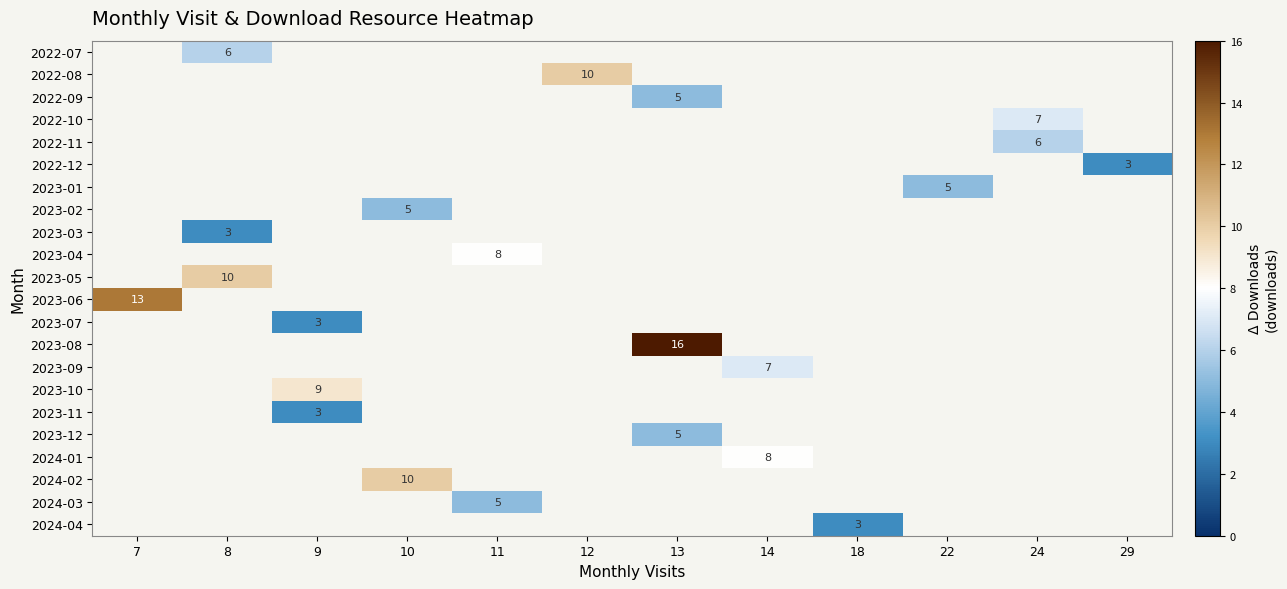

How many distinct data groups are displayed?

22